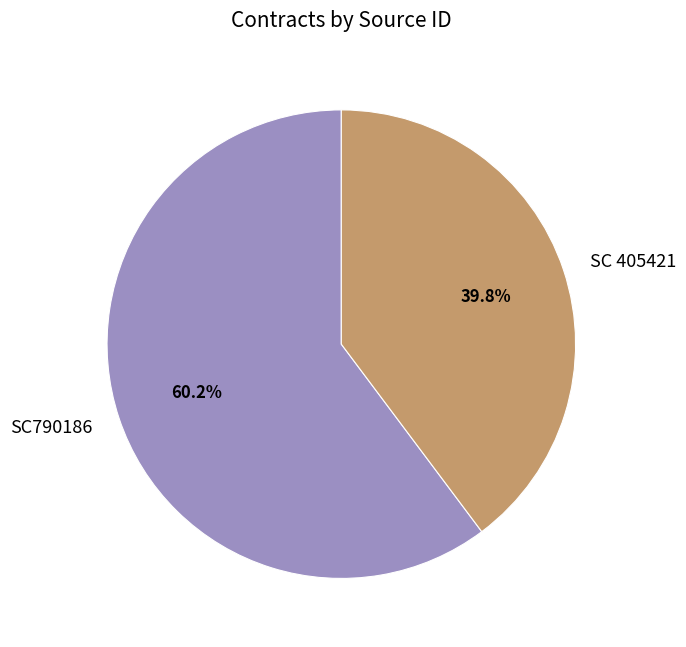

Combined, do SC790186 and SC 405421 account for over 50%?

Yes